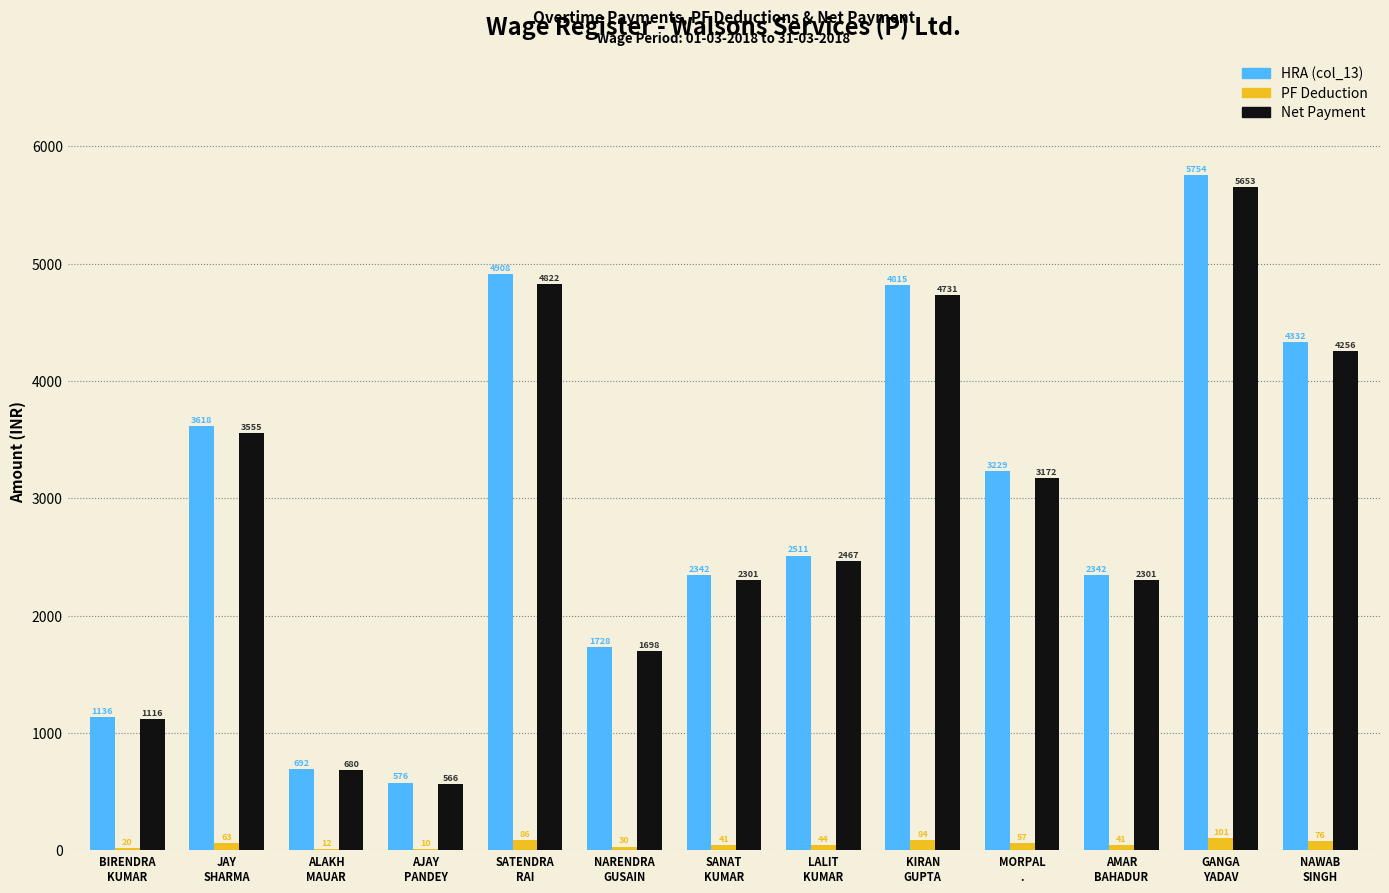

What are all the series names shown in the legend?

HRA (col_13), PF Deduction, Net Payment